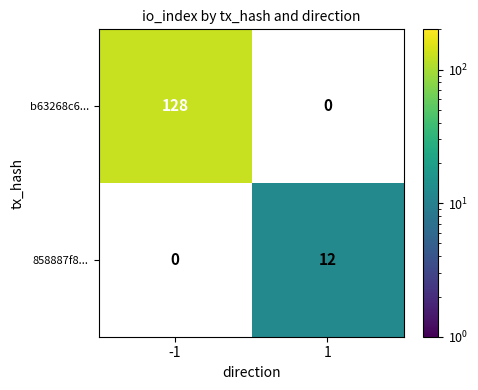

True or false: 858887f8... has a value of 12 at 1.

True